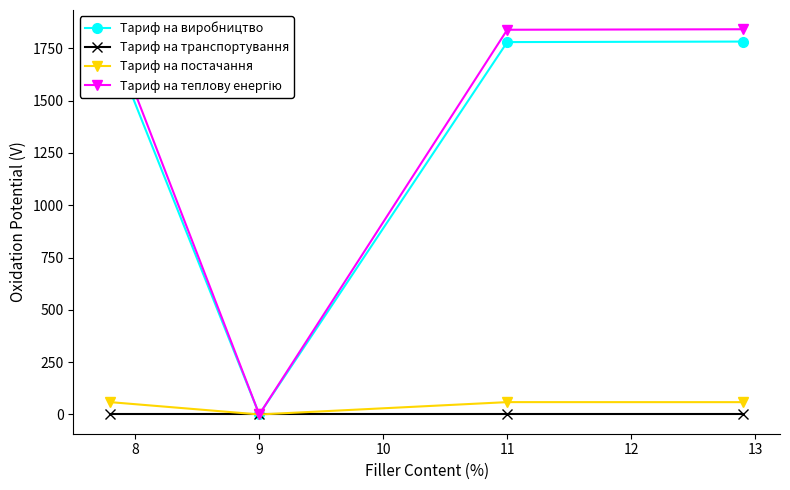

How many interior local valleys does the Тариф на виробництво series have?

1